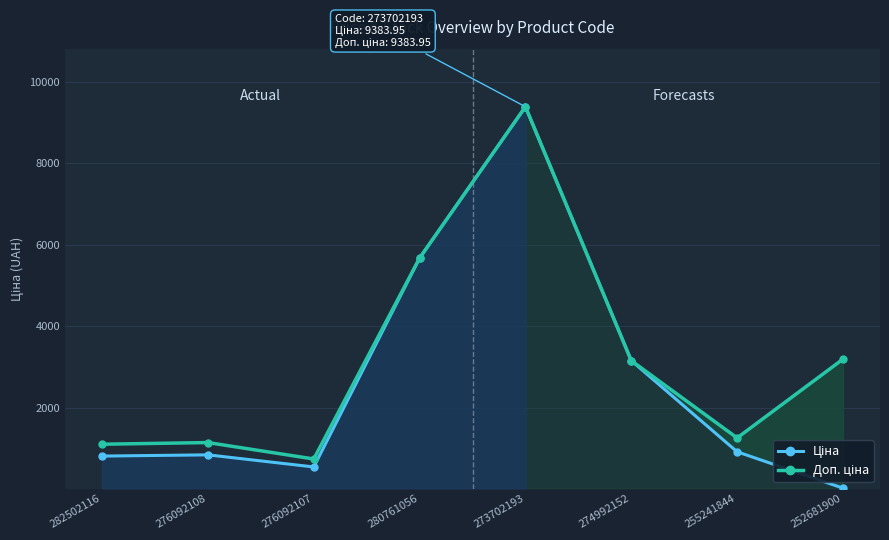

True or false: Ціна and Доп. ціна cross at least once.

False